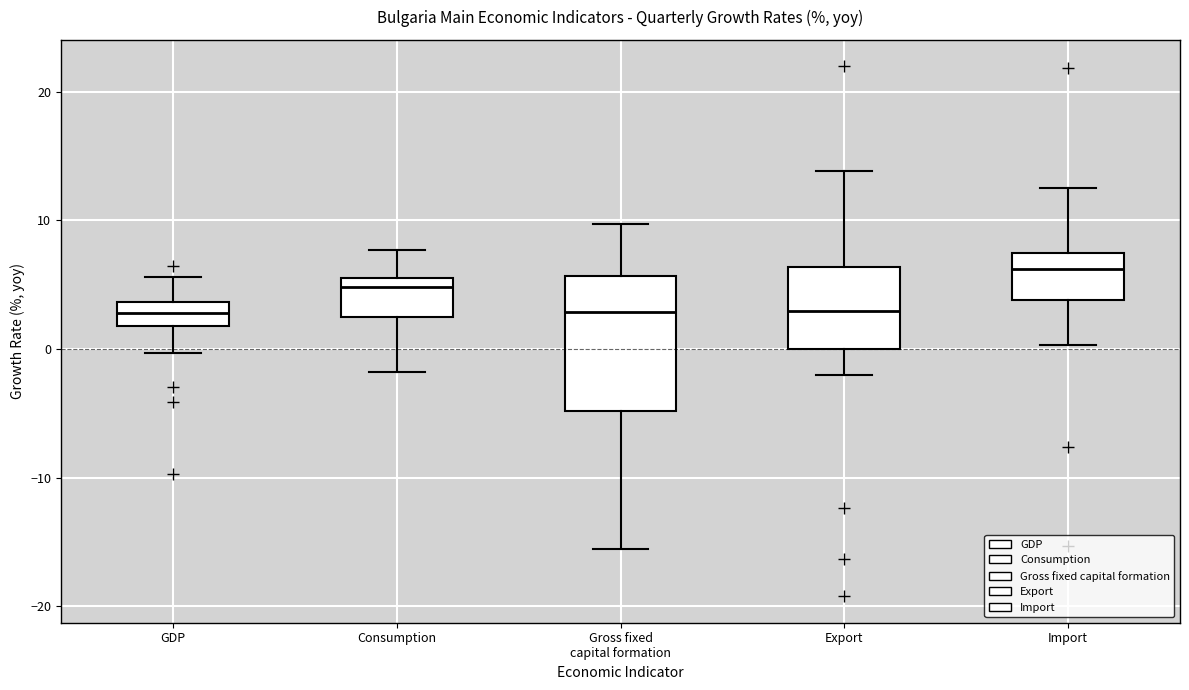

Where does the lower whisker of the box for GDP end on the y-axis? The values are not printed on the chart, so give them approximately, as read against the axis.

0